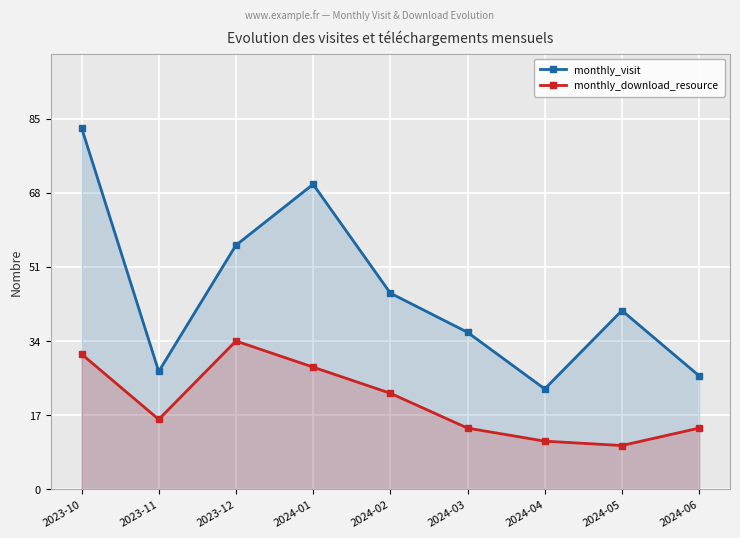

True or false: monthly_download_resource and monthly_visit cross at least once.

False